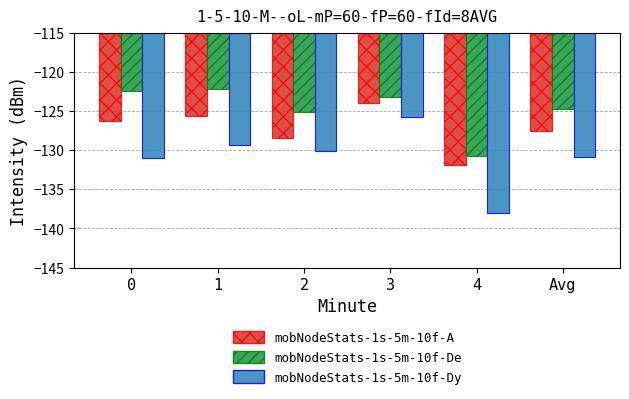

Reading left to right, extract all data points from this chart.

mobNodeStats-1s-5m-10f-A: 0=-126.3	1=-125.7	2=-128.4	3=-124.0	4=-131.9	Avg=-127.6
mobNodeStats-1s-5m-10f-De: 0=-122.5	1=-122.2	2=-125.1	3=-123.3	4=-130.8	Avg=-124.8
mobNodeStats-1s-5m-10f-Dy: 0=-131.1	1=-129.3	2=-130.2	3=-125.7	4=-138.0	Avg=-130.9